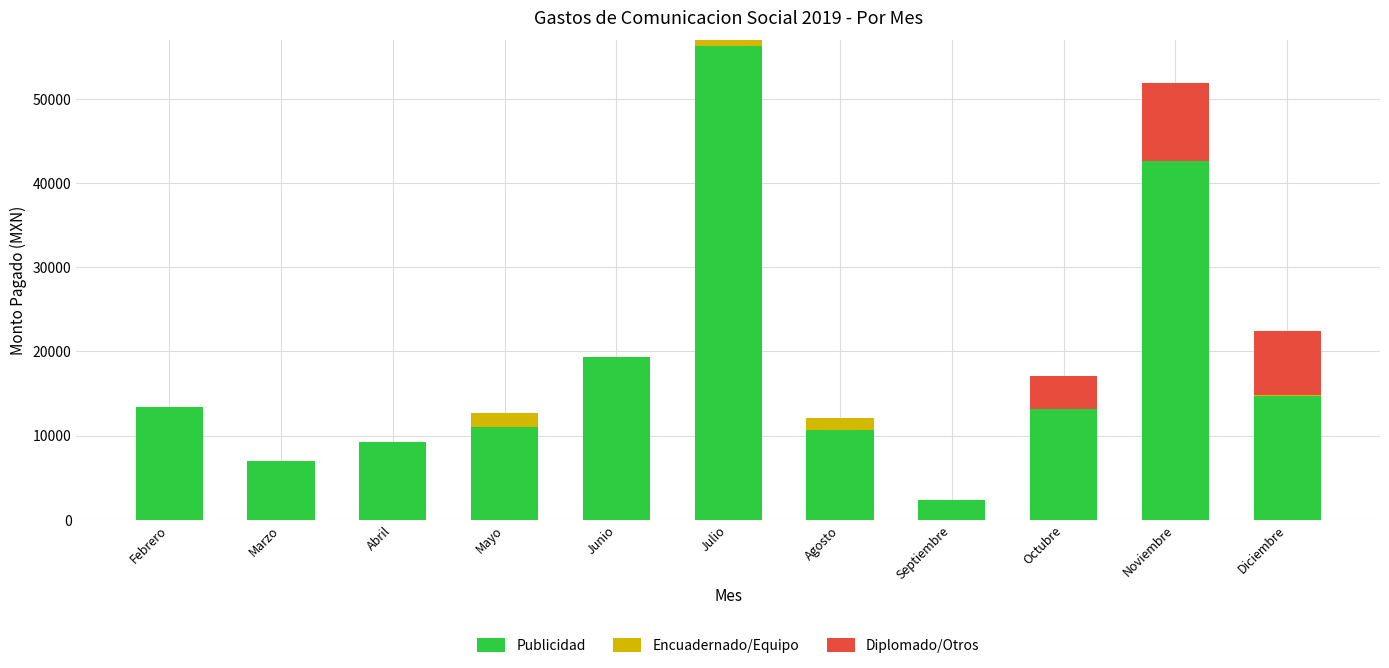

At which category is the sum across all series the highest?

Julio